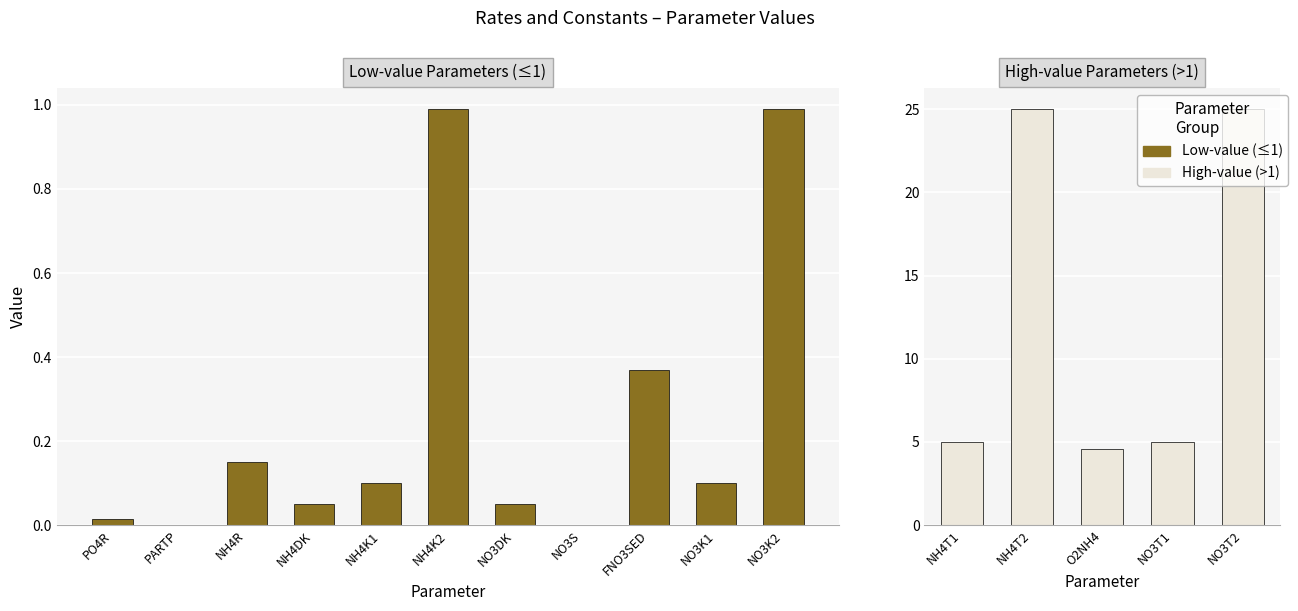

List the labels in order of value, smallest first.

PARTP, NO3S, PO4R, NH4DK, NO3DK, NH4K1, NO3K1, NH4R, FNO3SED, NH4K2, NO3K2, O2NH4, NH4T1, NO3T1, NH4T2, NO3T2